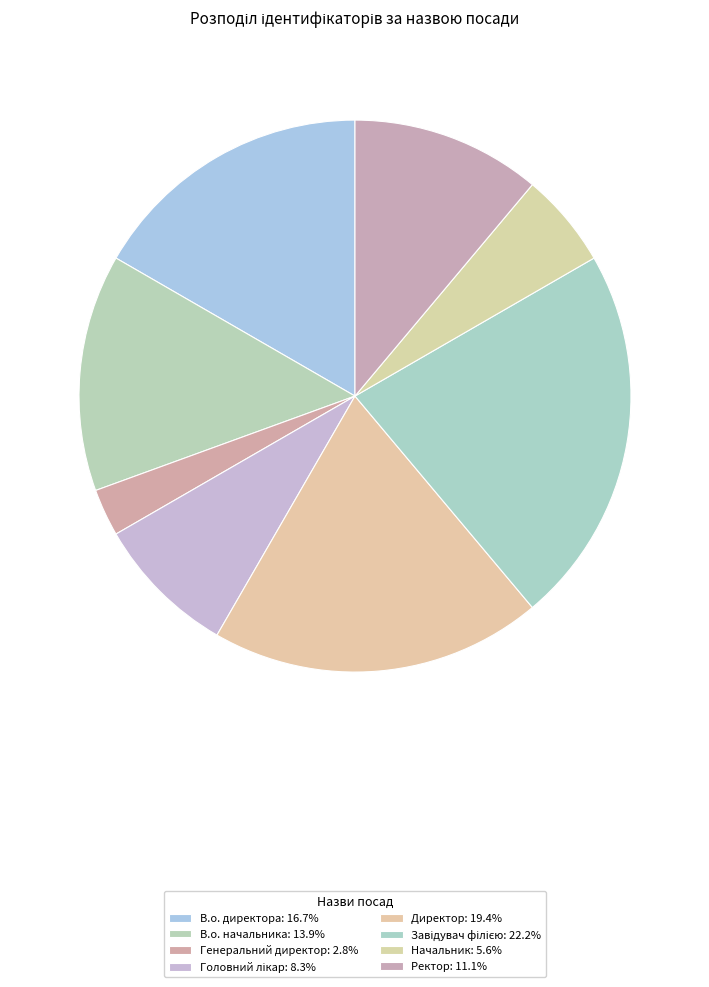

To the nearest percent, what is the combined percentage of Ректор and Генеральний директор?

14%